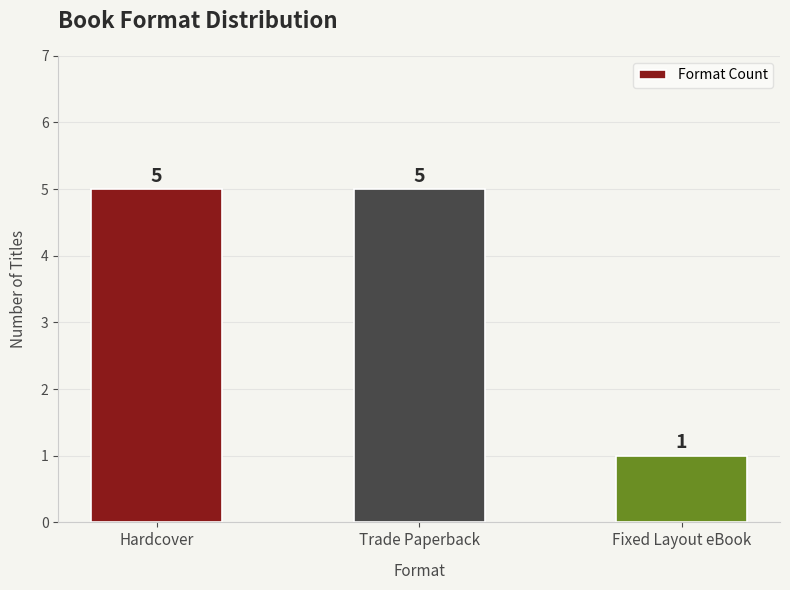

What is the difference between the maximum and minimum values?

4